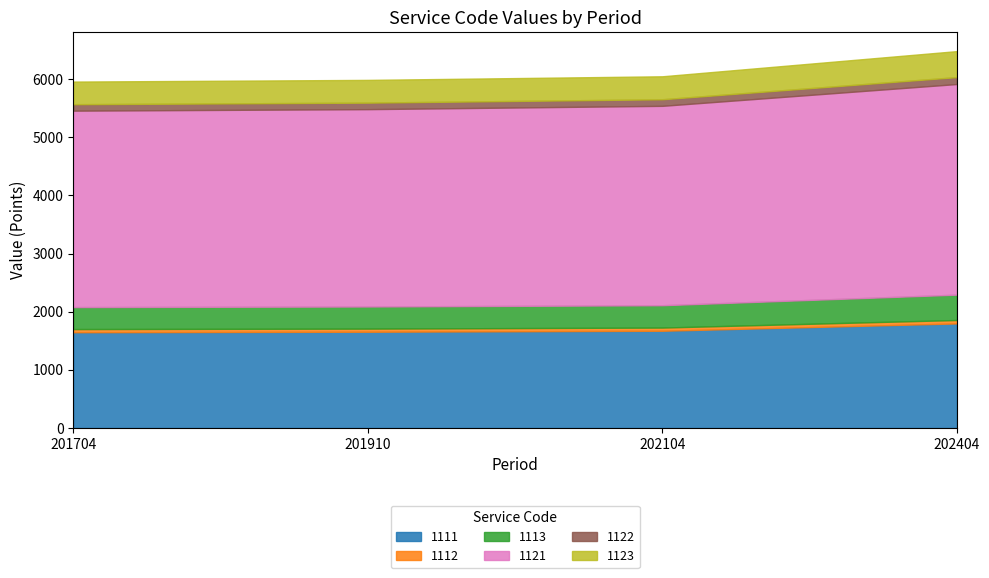

Reading left to right, transcribe all the data shown in this chart.

1111: 201704=1647	201910=1655	202104=1672	202404=1798
1112: 201704=54	201910=54	202104=55	202404=59
1113: 201704=378	201910=380	202104=384	202404=436
1121: 201704=3377	201910=3393	202104=3428	202404=3621
1122: 201704=111	201910=112	202104=113	202404=119
1123: 201704=389	201910=391	202104=395	202404=447